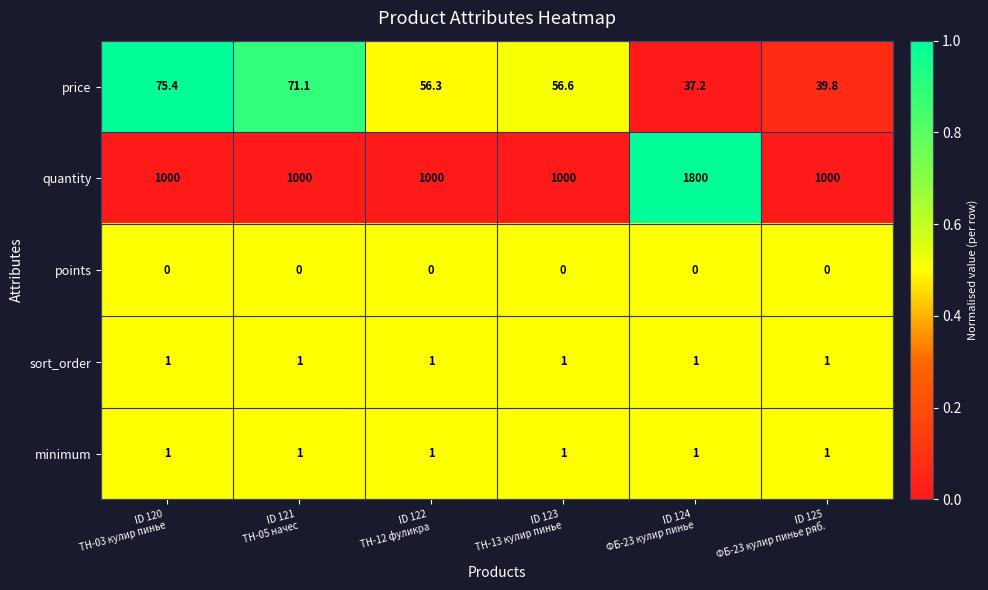

Between ID 120
ТН-03 кулир пинье and ID 125
ФБ-23 кулир пинье ряб., which series saw the biggest shift?

price